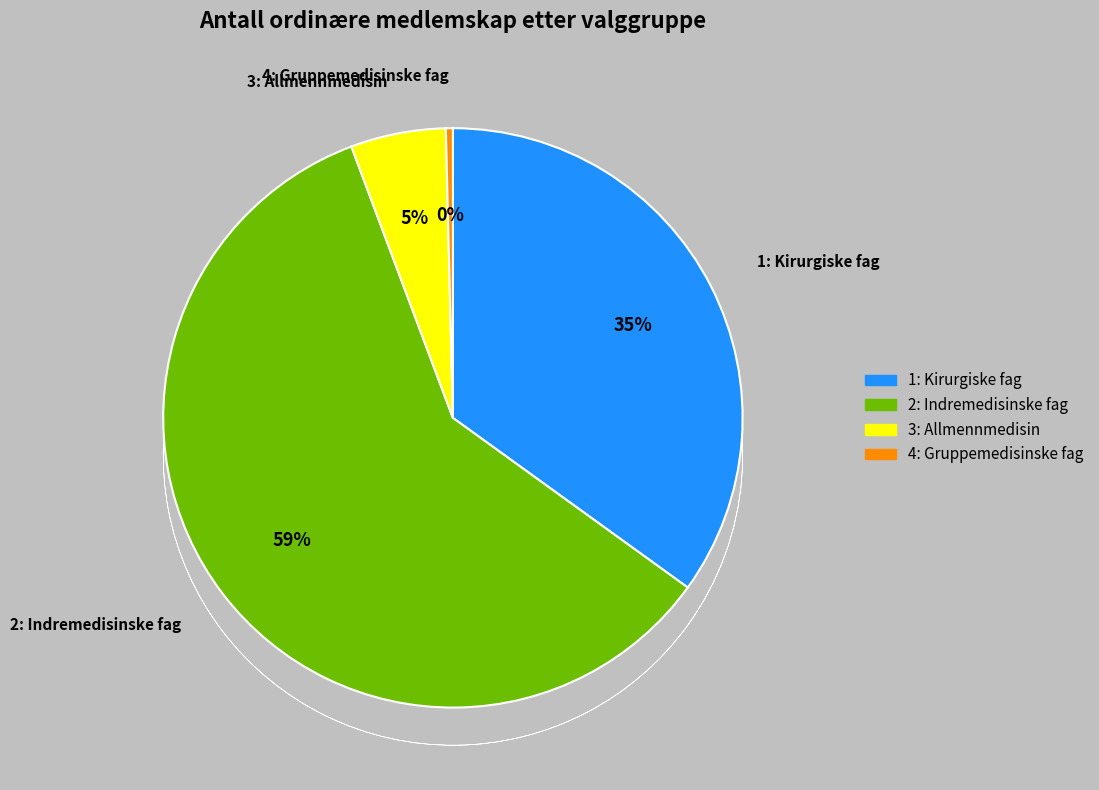

How much of the chart is everything except 4: Gruppemedisinske fag?

99.6%